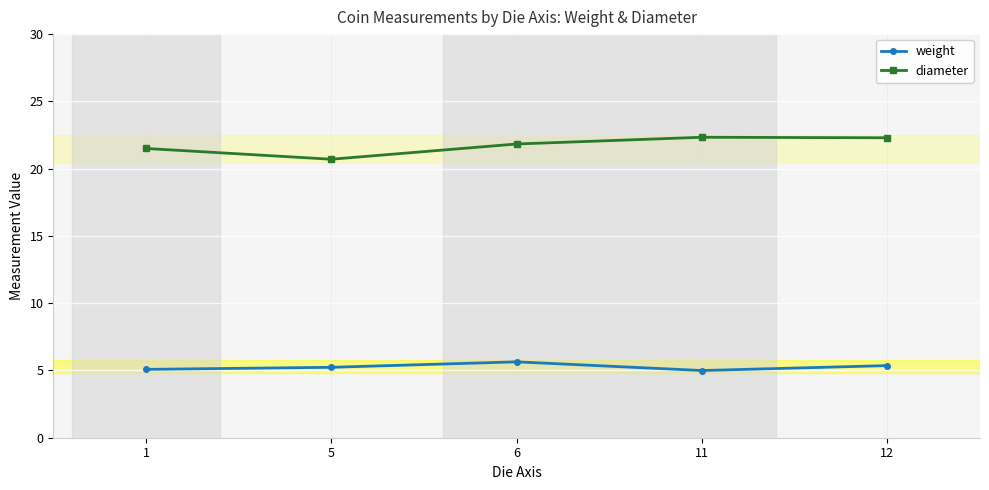

What is the minimum value shown in the chart?

5.0